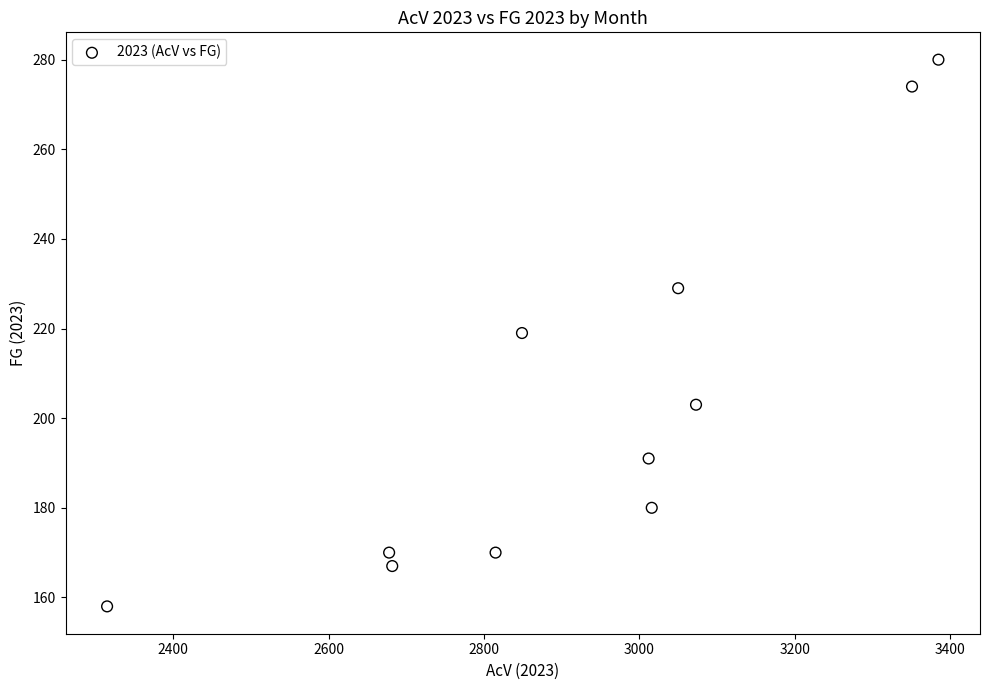

What is the average Y value?

204